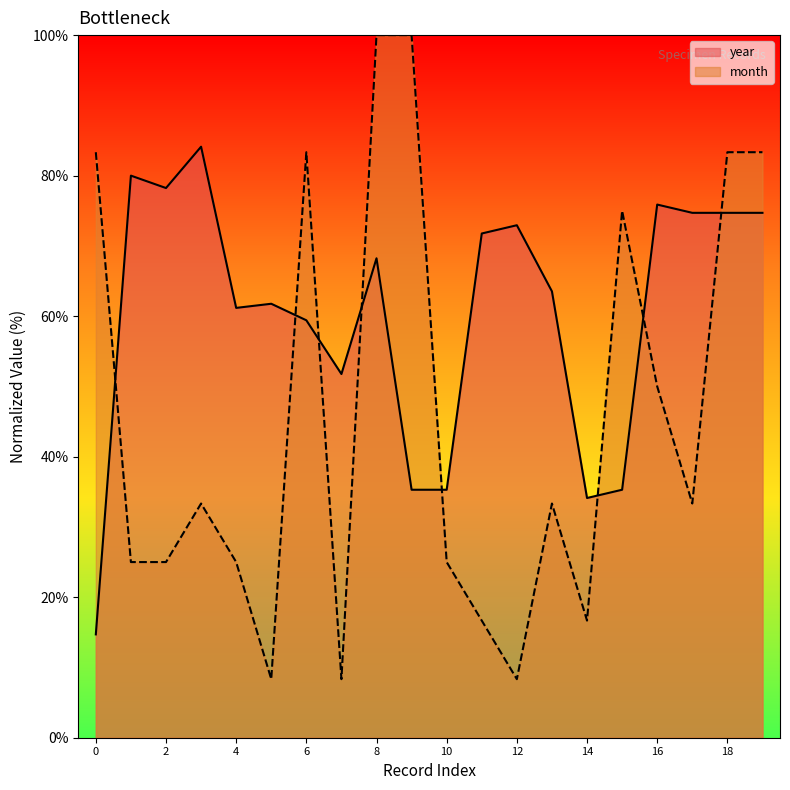

Between which two adjacent categories do year and month first intersect?

0 and 1